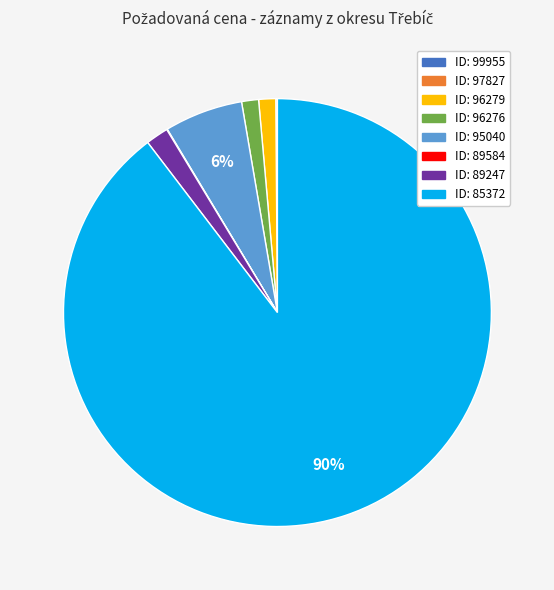

Is there any slice that represents more than half of the pie?

Yes